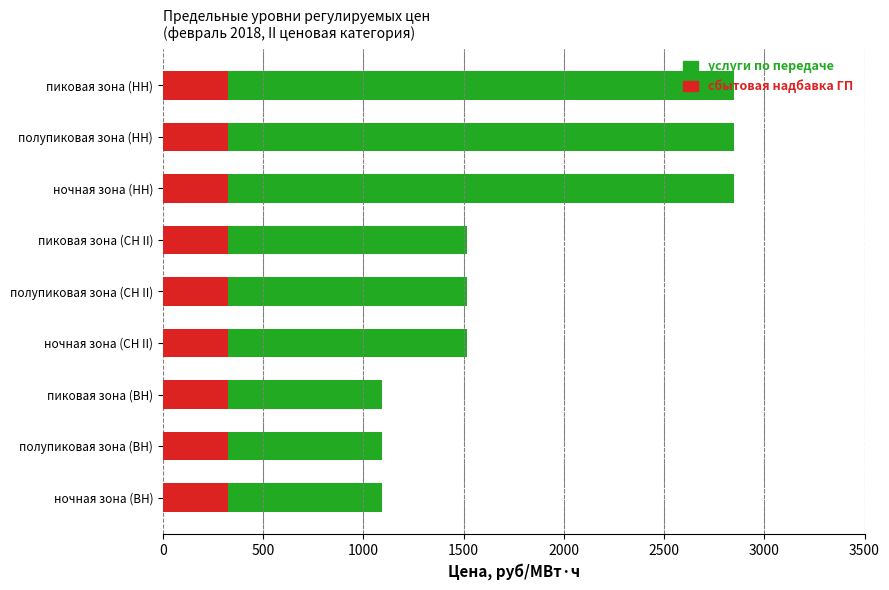

How many groups of bars are there?

9